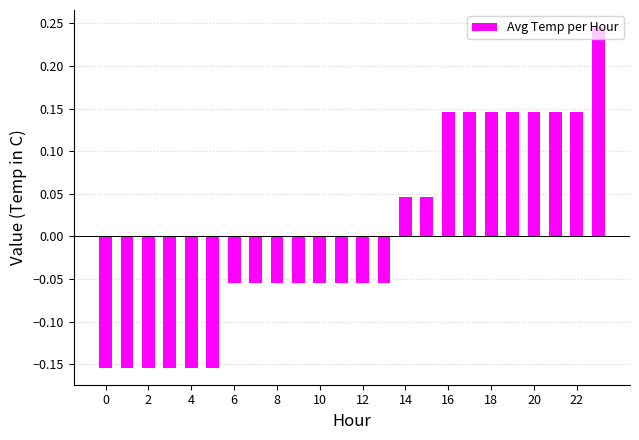

What is the difference between the maximum and minimum values?

0.4